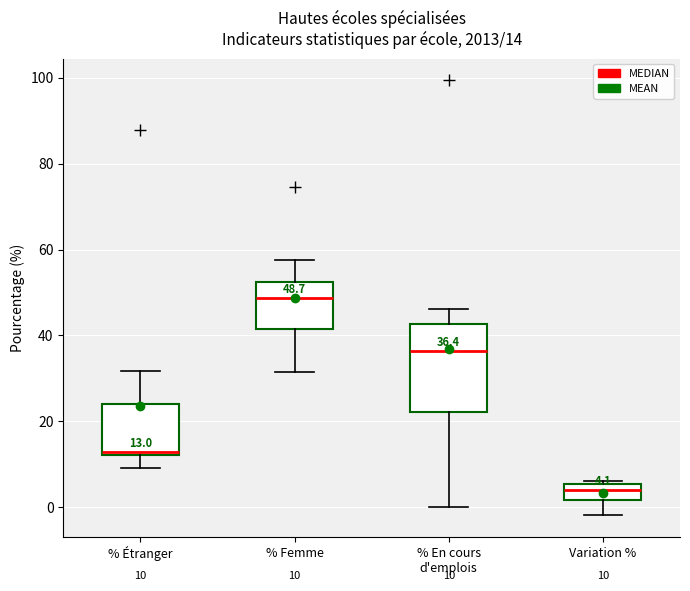

Comparing the boxes themselves (not the whiskers), which one is the tallest?

% En cours d'emplois